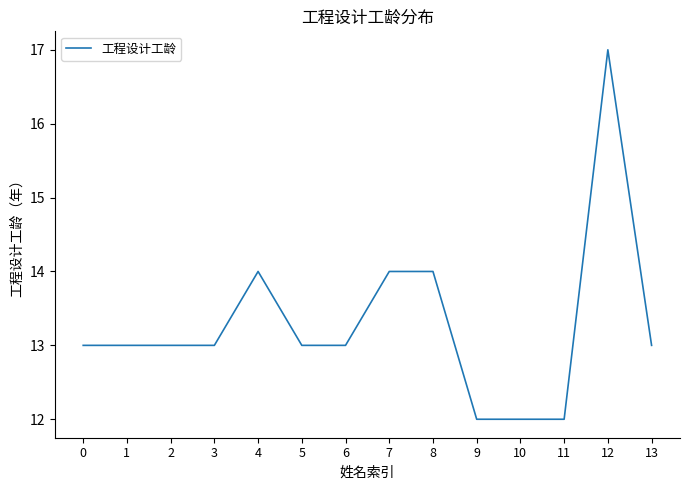

Which label corresponds to the largest value in the chart?

12